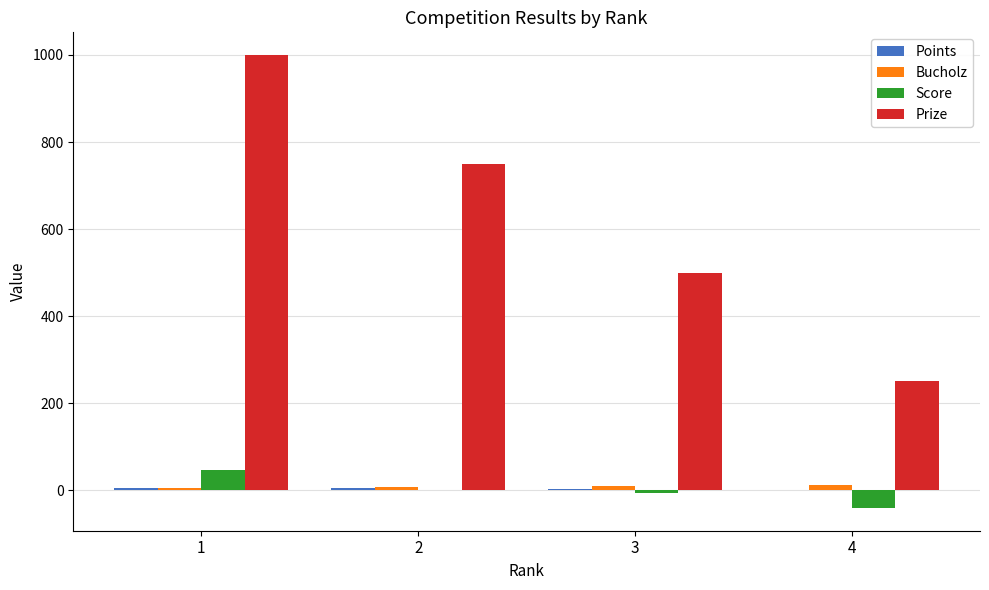

Which series has the largest total across all categories?

Prize